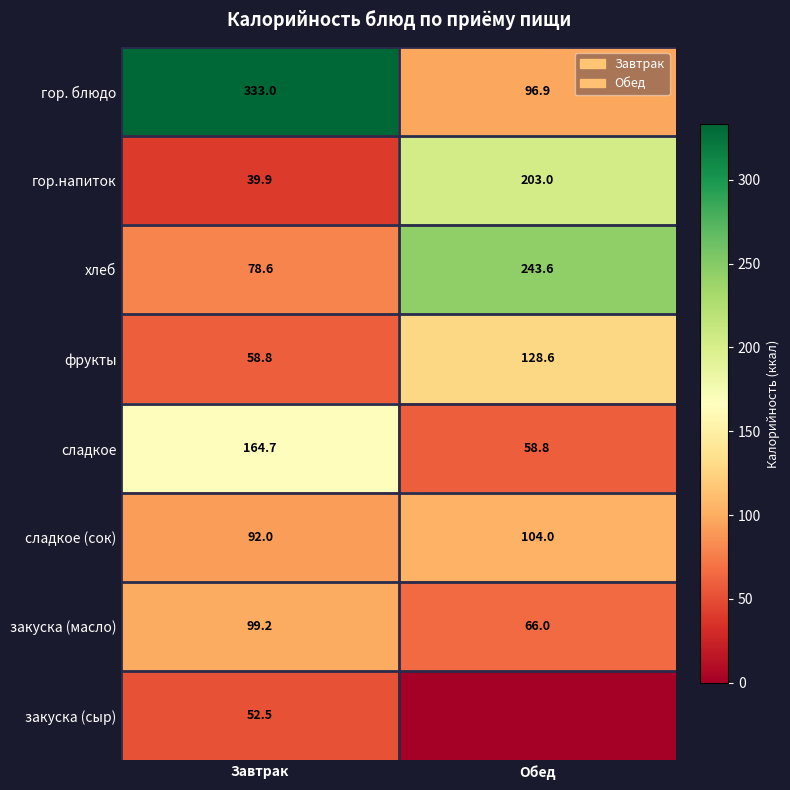

What is the sum of the гор. блюдо values at Обед and Завтрак?

429.9